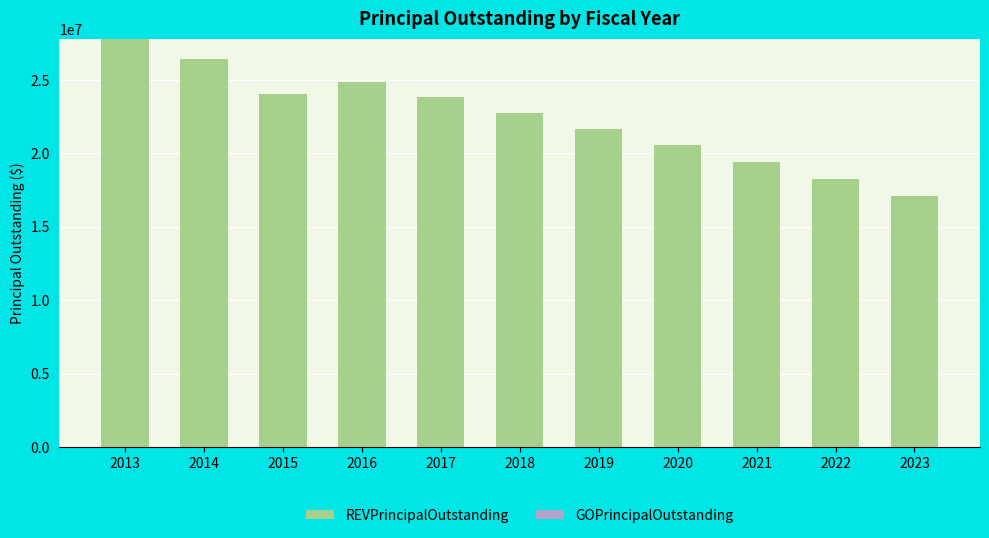

The value at 2020 is 20553000. True or false?

True